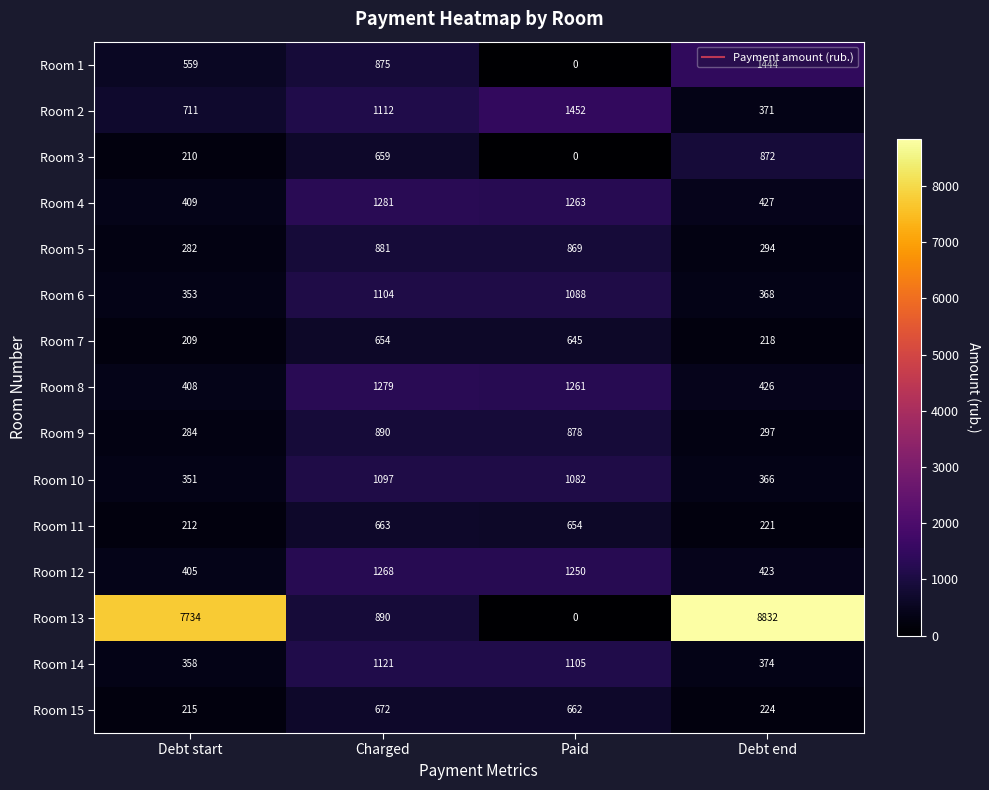

How many data points does each series have?

4